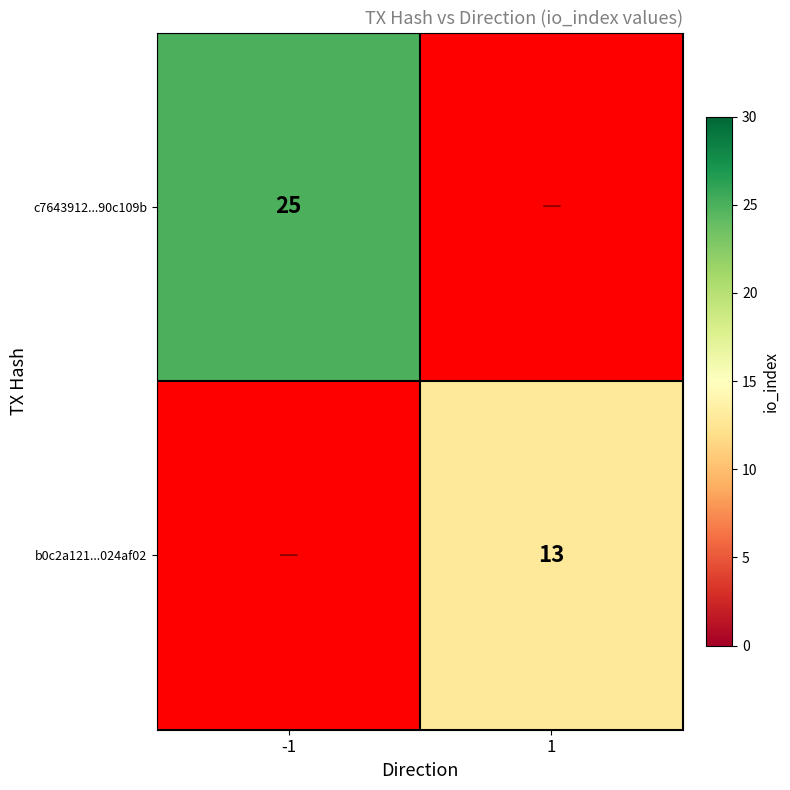

The c7643912...90c109b series shows 36 at -1. True or false?

False